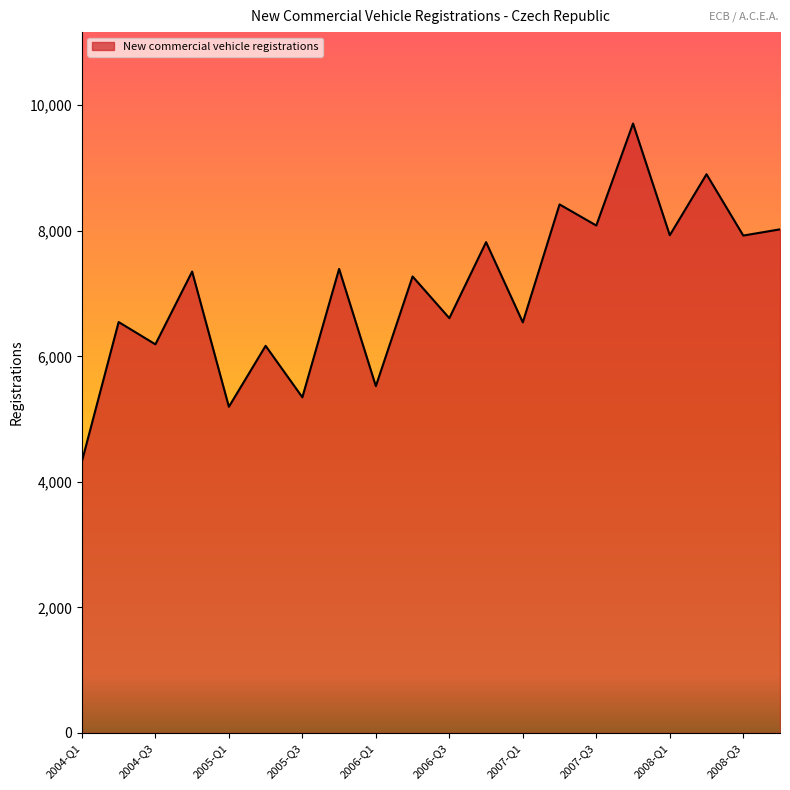

What is the difference between the maximum and second lowest values?

4513